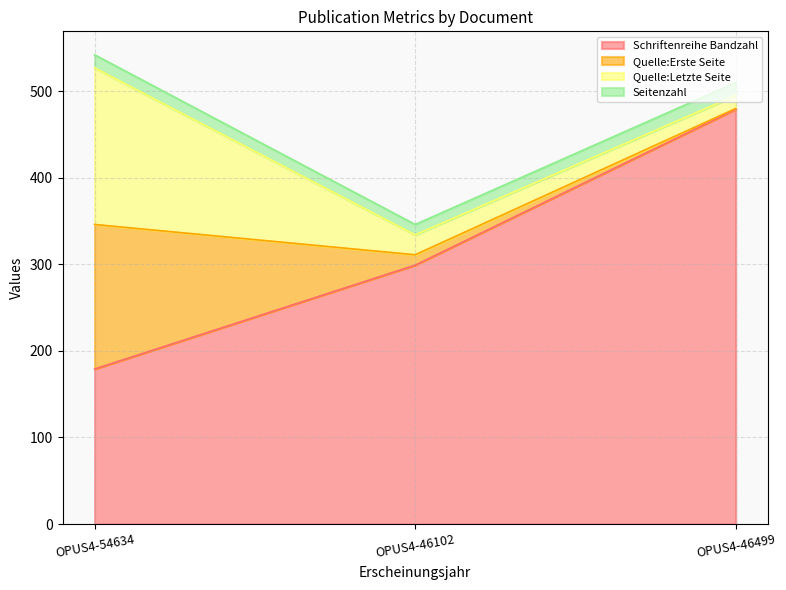

At which label does Schriftenreihe Bandzahl first exceed 299?

OPUS4-46499